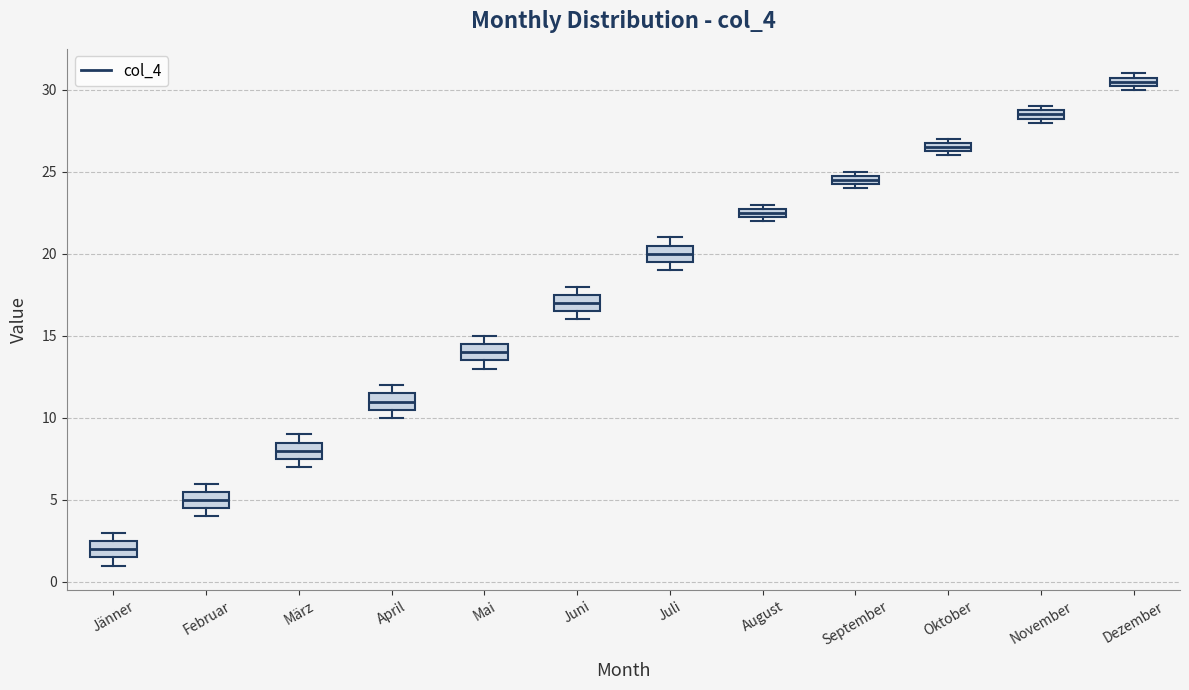

Which box's median line is the highest?

Dezember